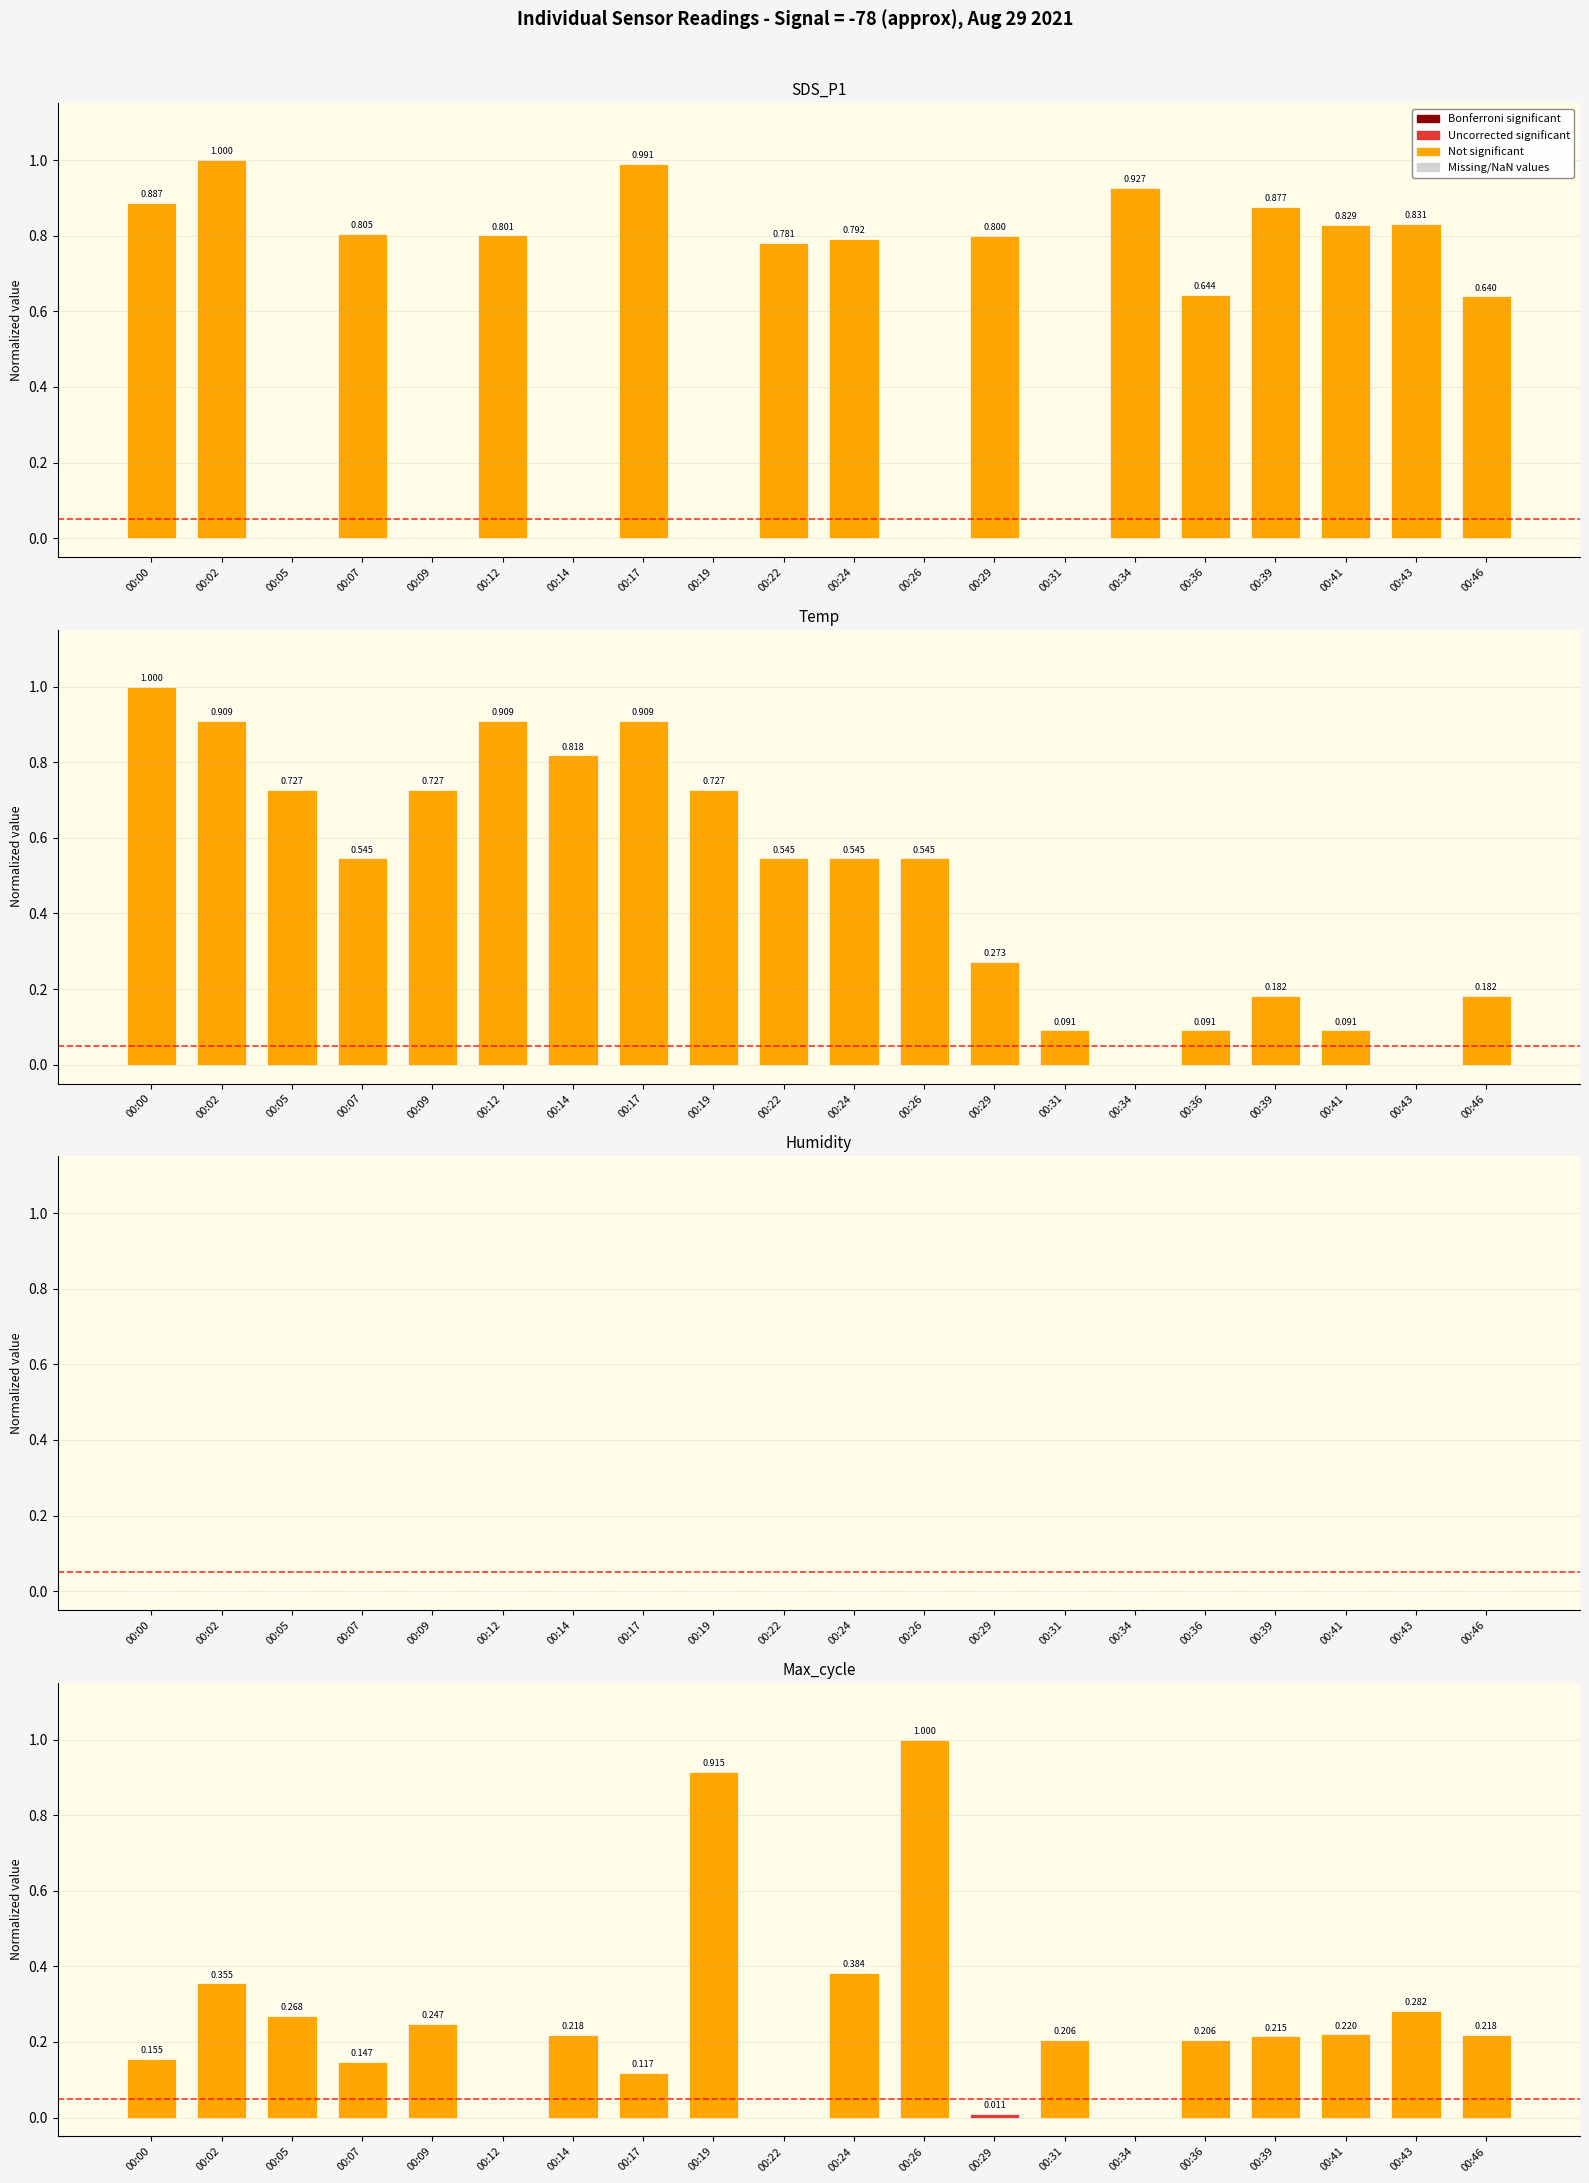

Which category has the lowest value in the SDS_P1 series?

00:05